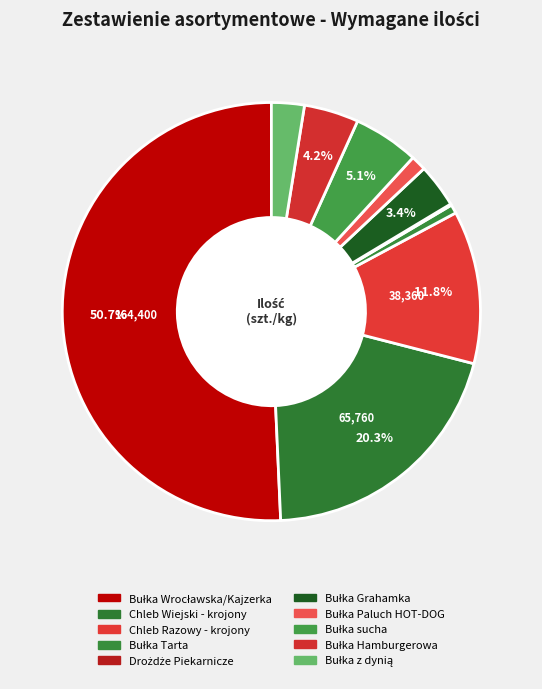

What is the total percentage of Bułka sucha and Bułka Grahamka?

8.5%